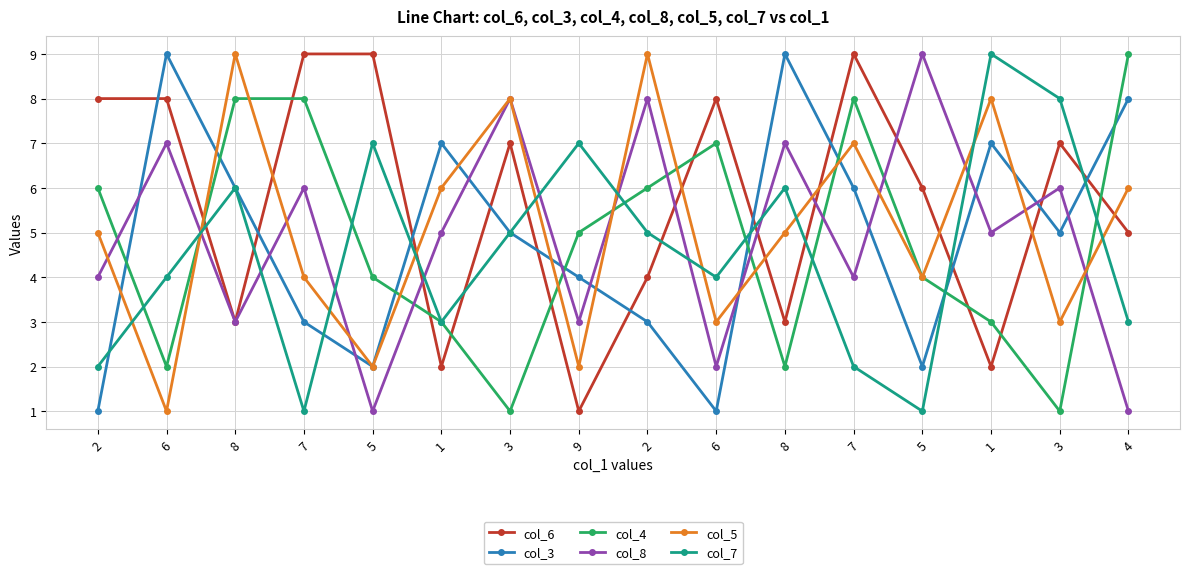

How many times do col_4 and col_5 cross each other?

9